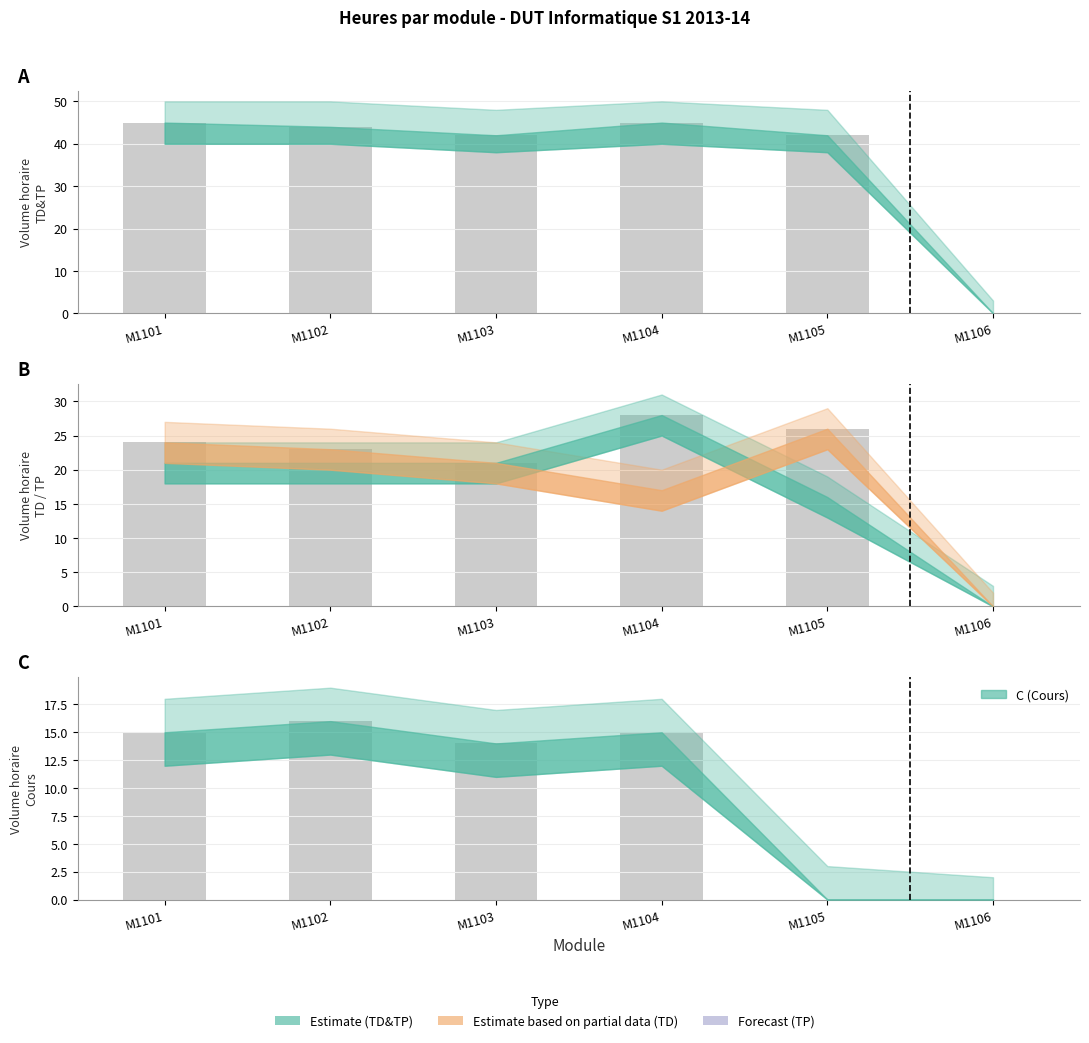

Is it true that TD&TP equals 0 at M1106?

True